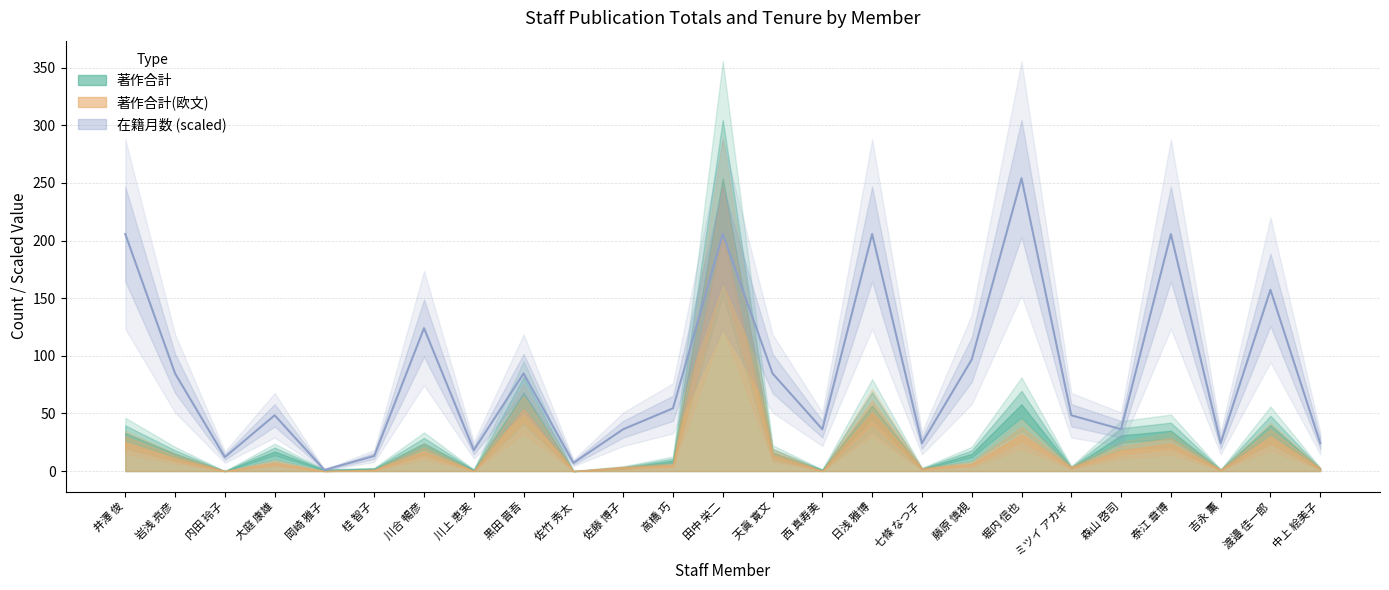

The value at 森山 啓司 is 15.6. True or false?

False